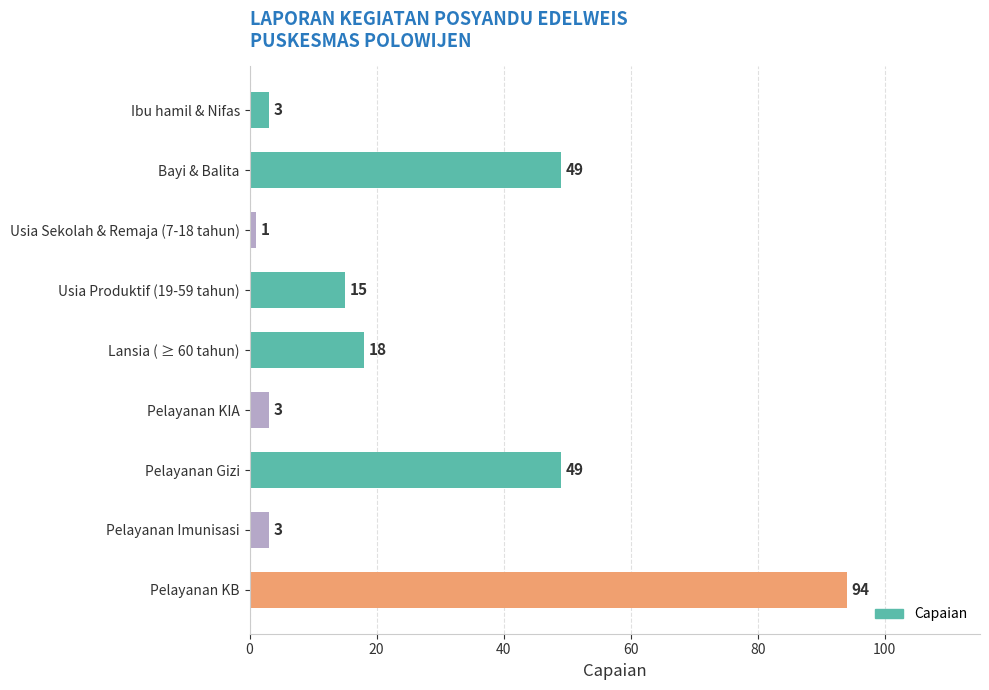

How many categories are shown in the chart?

9